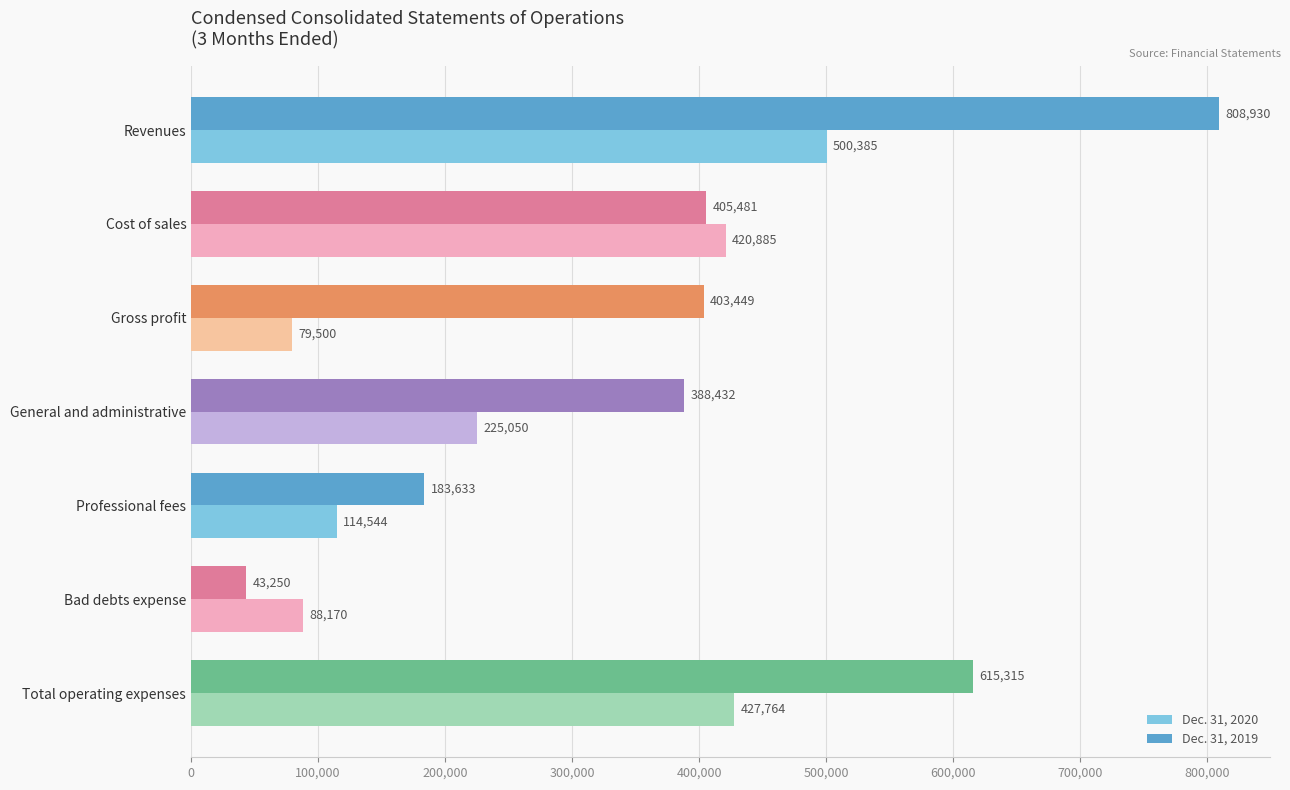

List the series in order of their peak value, highest first.

Dec. 31, 2019, Dec. 31, 2020